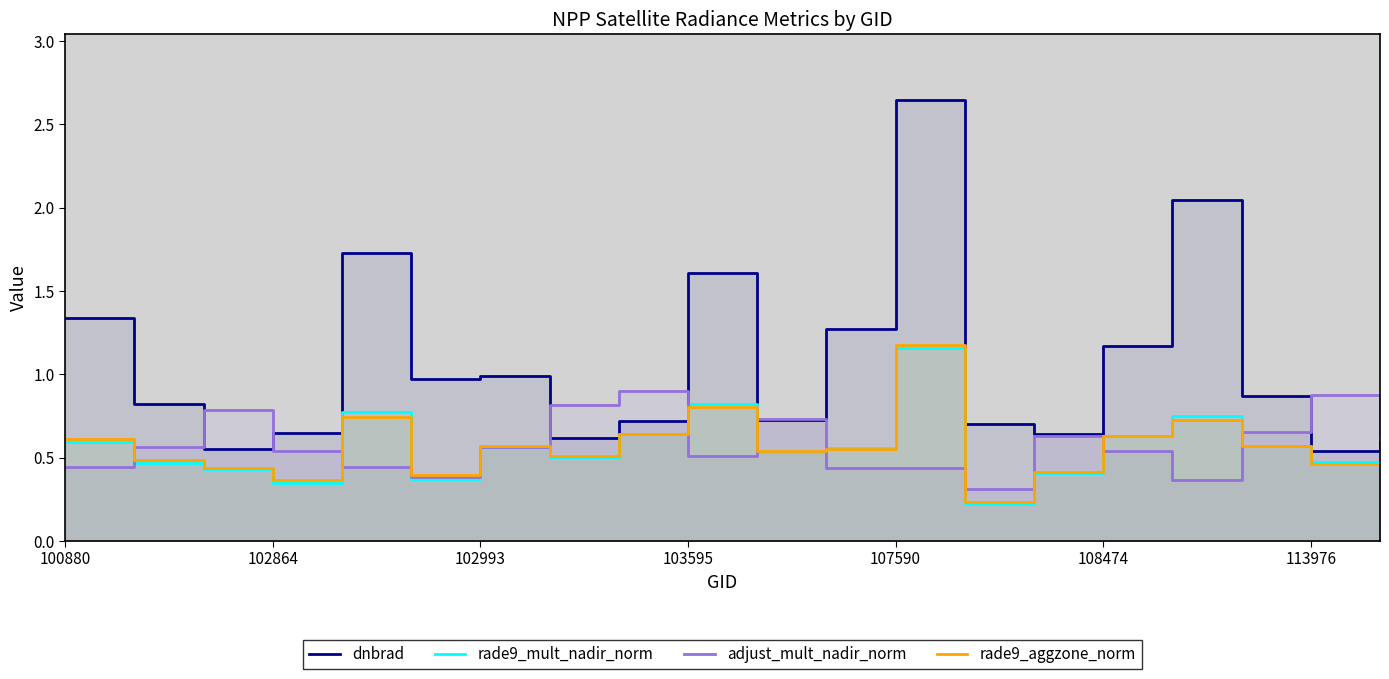

List the series in order of their peak value, lowest first.

adjust_mult_nadir_norm, rade9_mult_nadir_norm, rade9_aggzone_norm, dnbrad